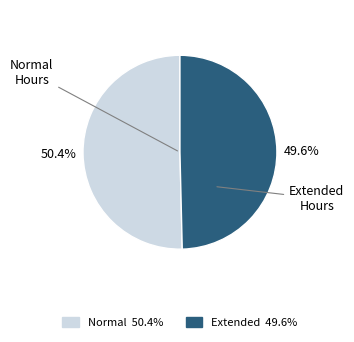

To the nearest percent, what is the average slice percentage?

50%